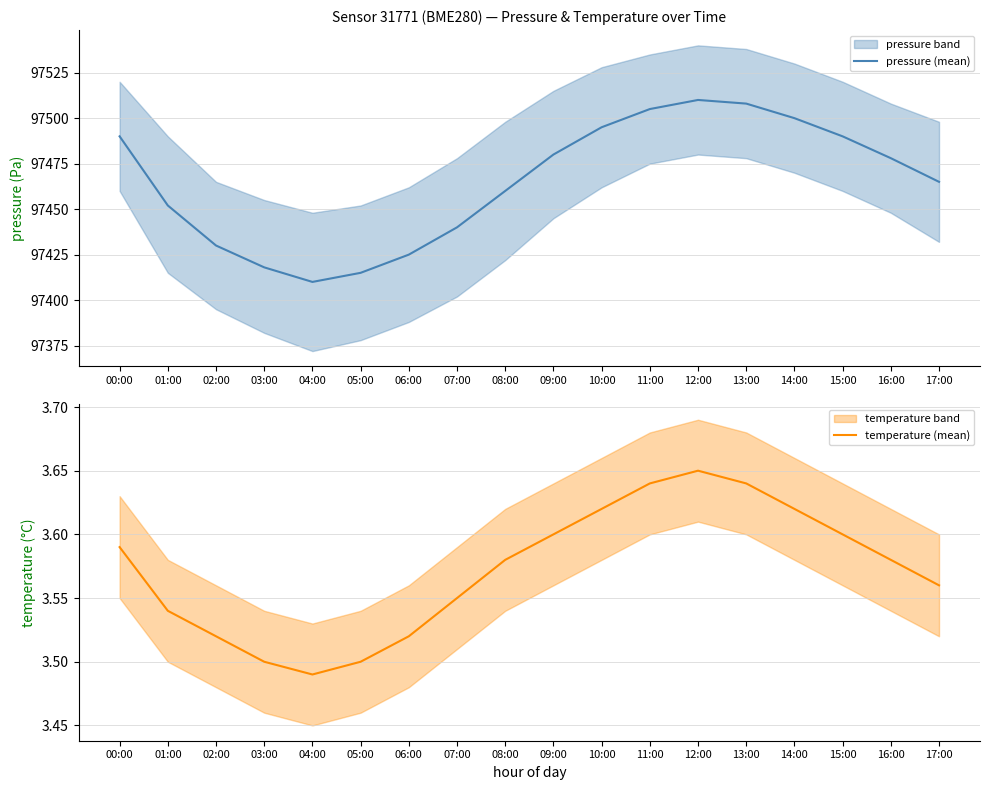

Which series has the widest spread of values?

pressure (mean)